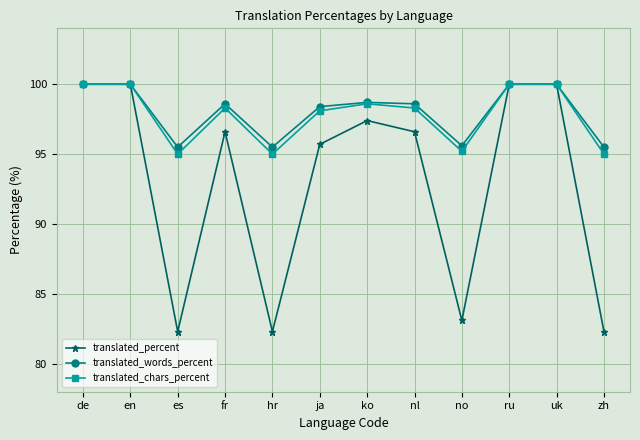

What is the minimum value shown in the chart?

82.3